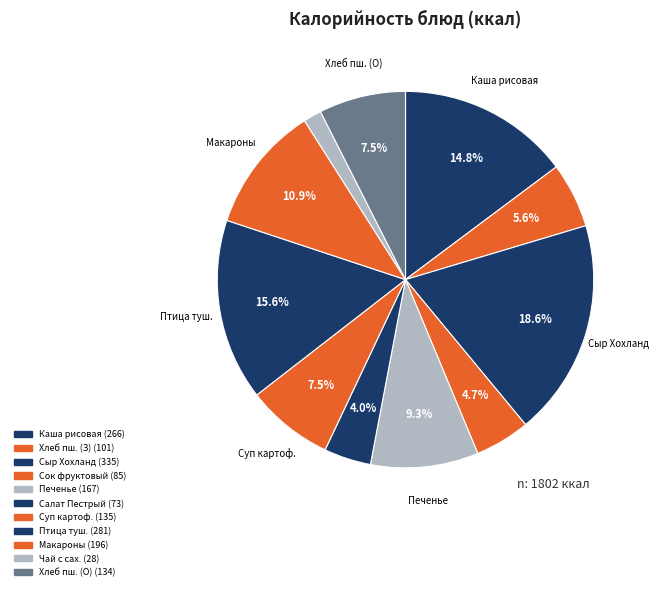

How many slices are in this pie chart?

11